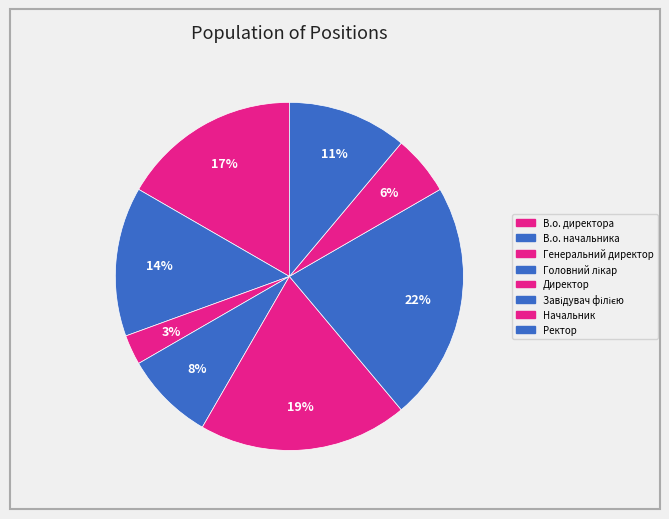

What percentage is the В.о. директора slice, to the nearest percent?

17%